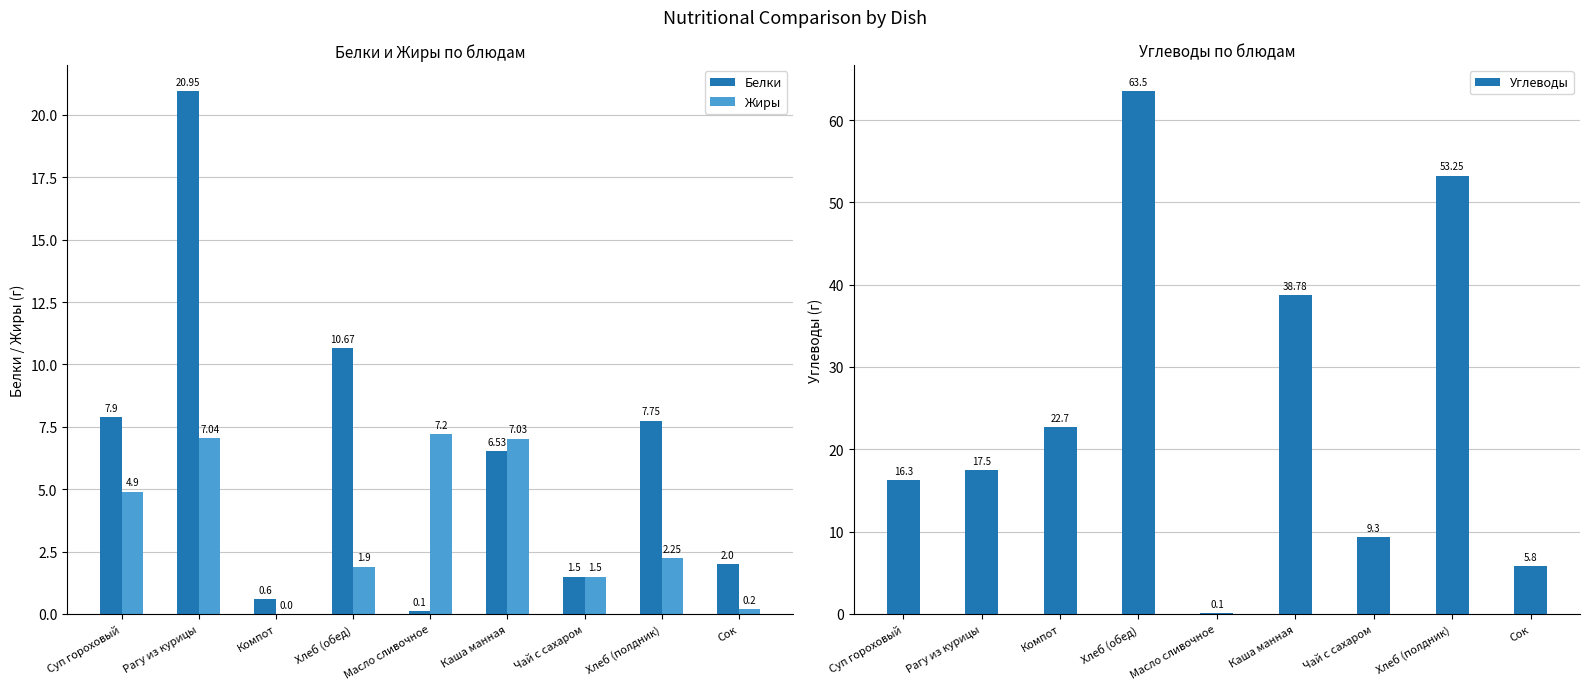

Between Каша манная and Масло сливочное, which is larger?

Каша манная